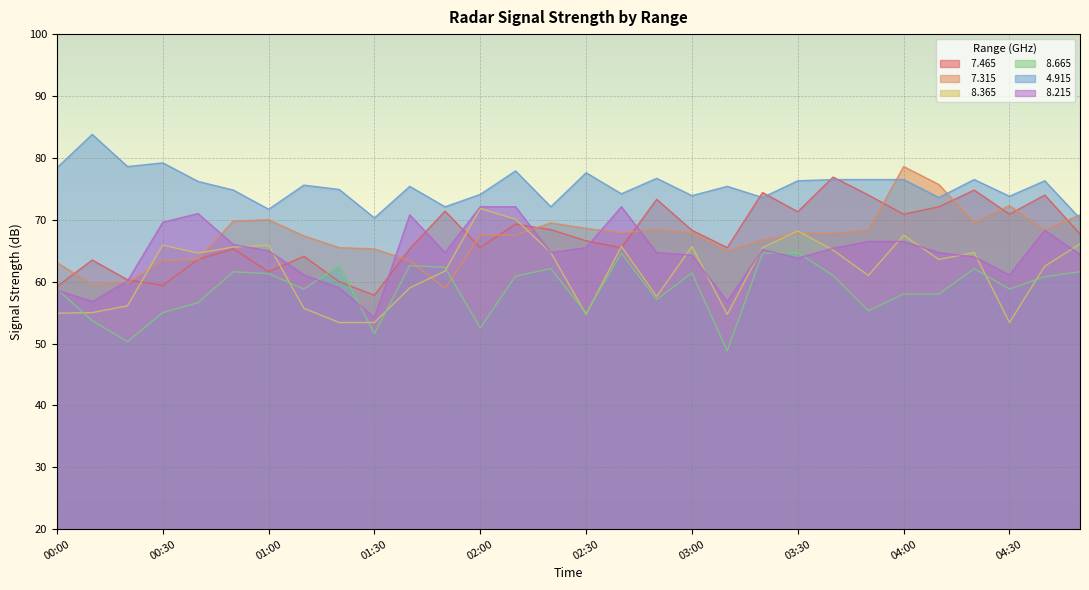

Between 02:10 and 03:10, which series saw the biggest shift?

  8.365